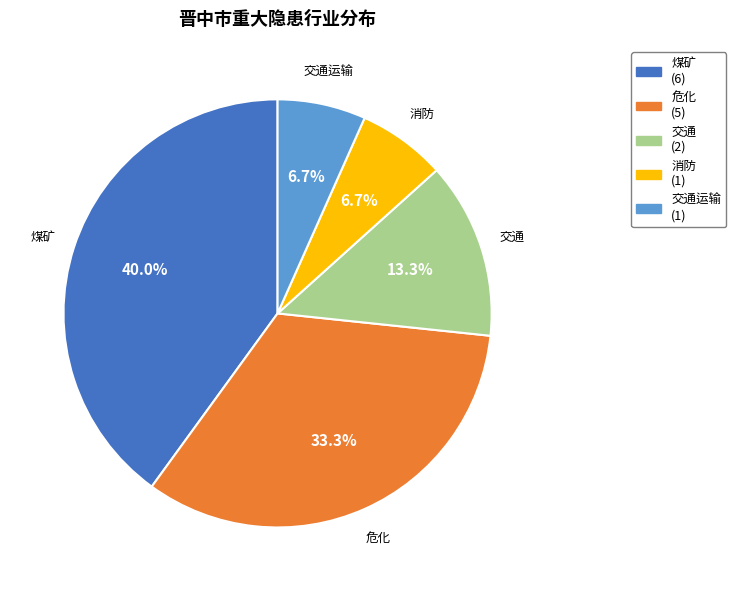

Does any single category account for the majority?

No